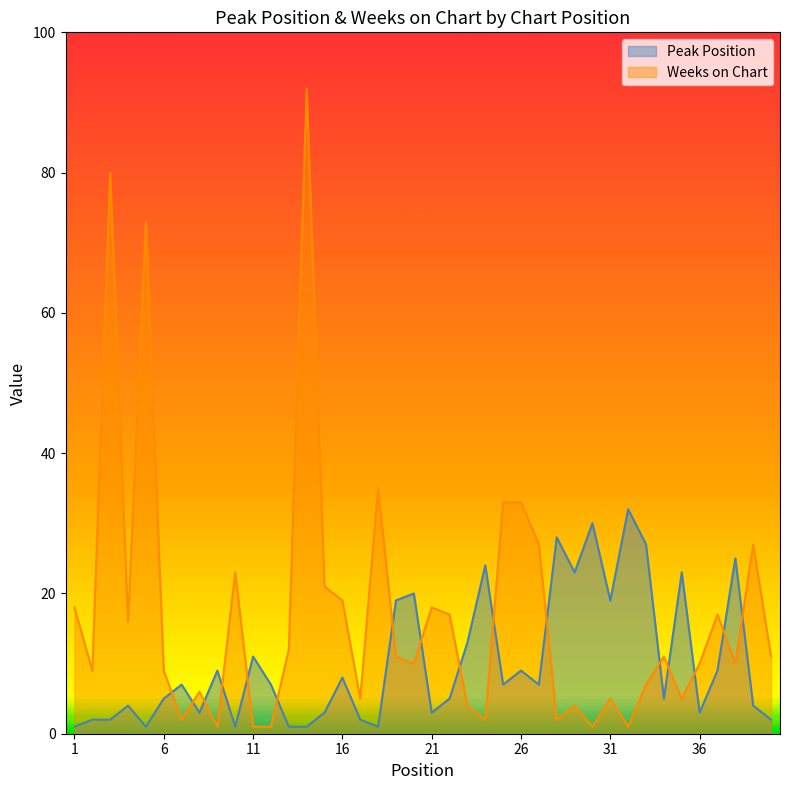

Where is the first local maximum for Peak Position?

4